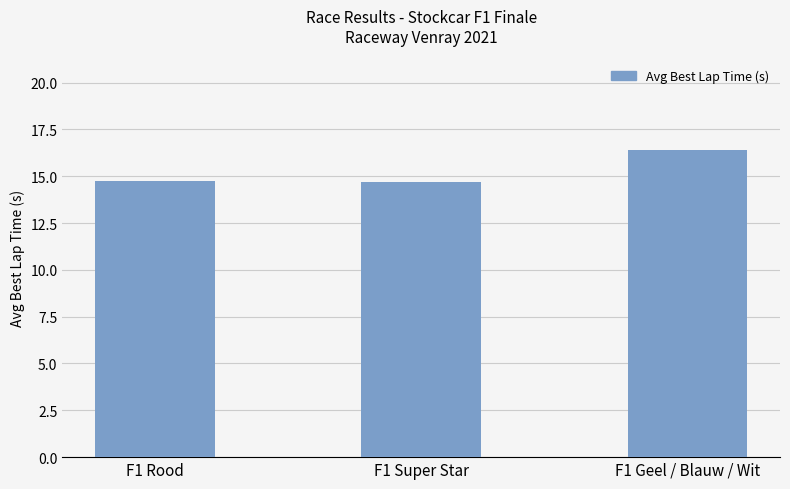

Is it true that the value at F1 Super Star is 14.7?

True